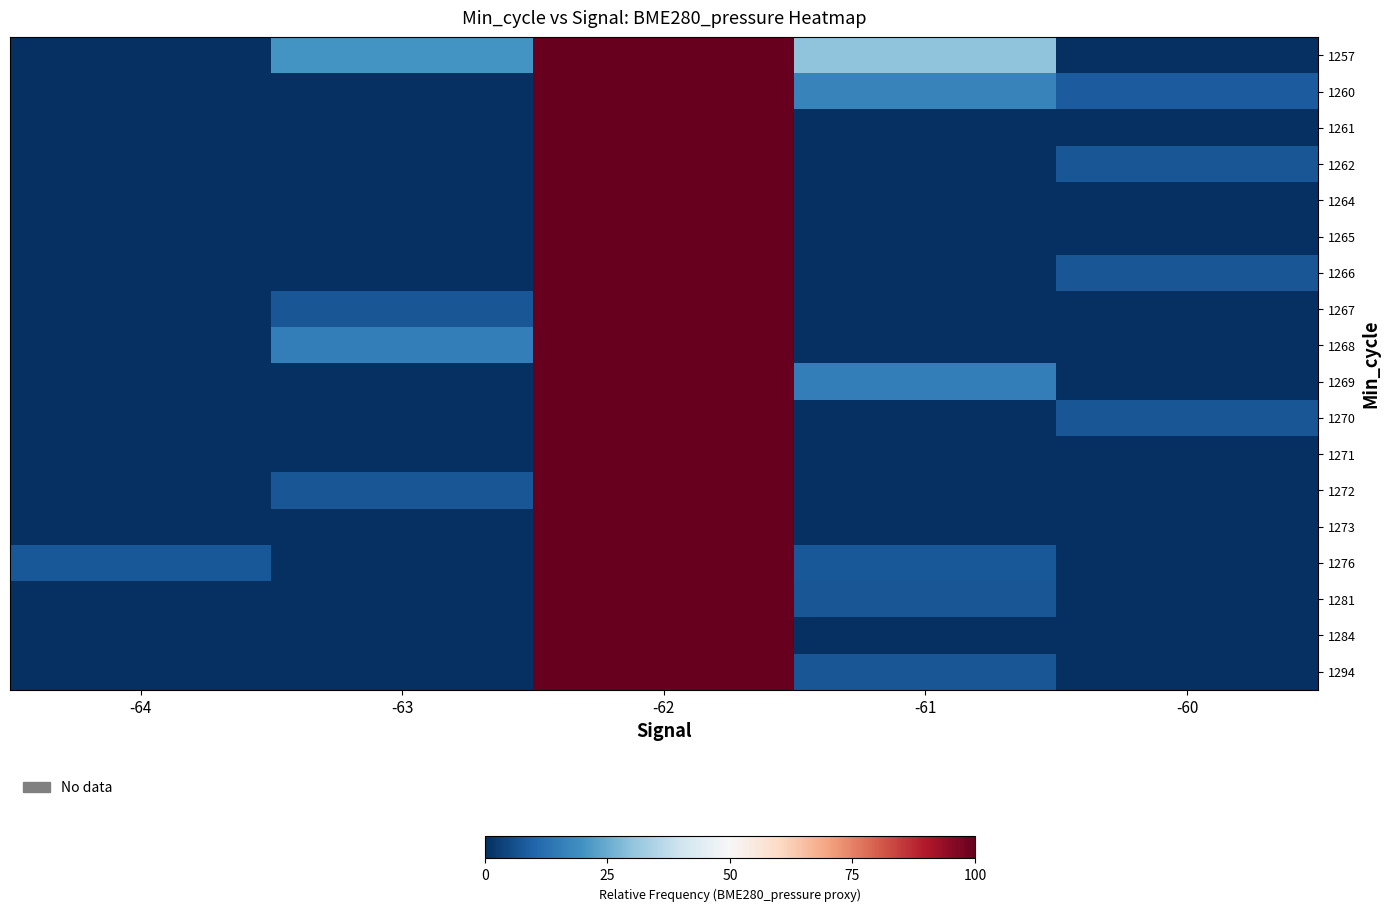

Reading left to right, extract all data points from this chart.

1257: -64=0.0	-63=0.2	-62=1.0	-61=0.3	-60=0.0
1260: -64=0.0	-63=0.0	-62=1.0	-61=0.2	-60=0.1
1261: -64=0.0	-63=0.0	-62=1.0	-61=0.0	-60=0.0
1262: -64=0.0	-63=0.0	-62=1.0	-61=0.0	-60=0.1
1264: -64=0.0	-63=0.0	-62=1.0	-61=0.0	-60=0.0
1265: -64=0.0	-63=0.0	-62=1.0	-61=0.0	-60=0.0
1266: -64=0.0	-63=0.0	-62=1.0	-61=0.0	-60=0.1
1267: -64=0.0	-63=0.1	-62=1.0	-61=0.0	-60=0.0
1268: -64=0.0	-63=0.2	-62=1.0	-61=0.0	-60=0.0
1269: -64=0.0	-63=0.0	-62=1.0	-61=0.2	-60=0.0
1270: -64=0.0	-63=0.0	-62=1.0	-61=0.0	-60=0.1
1271: -64=0.0	-63=0.0	-62=1.0	-61=0.0	-60=0.0
1272: -64=0.0	-63=0.1	-62=1.0	-61=0.0	-60=0.0
1273: -64=0.0	-63=0.0	-62=1.0	-61=0.0	-60=0.0
1276: -64=0.1	-63=0.0	-62=1.0	-61=0.1	-60=0.0
1281: -64=0.0	-63=0.0	-62=1.0	-61=0.1	-60=0.0
1284: -64=0.0	-63=0.0	-62=1.0	-61=0.0	-60=0.0
1294: -64=0.0	-63=0.0	-62=1.0	-61=0.1	-60=0.0